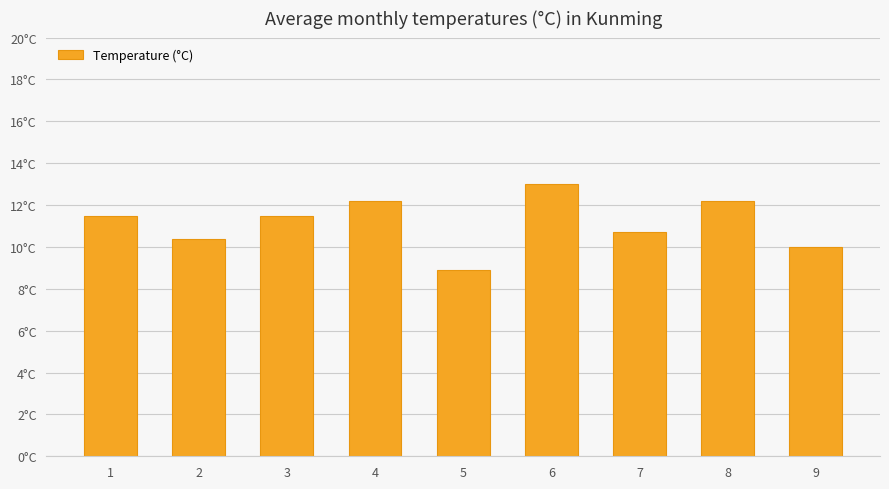

Are the bars horizontal?

No